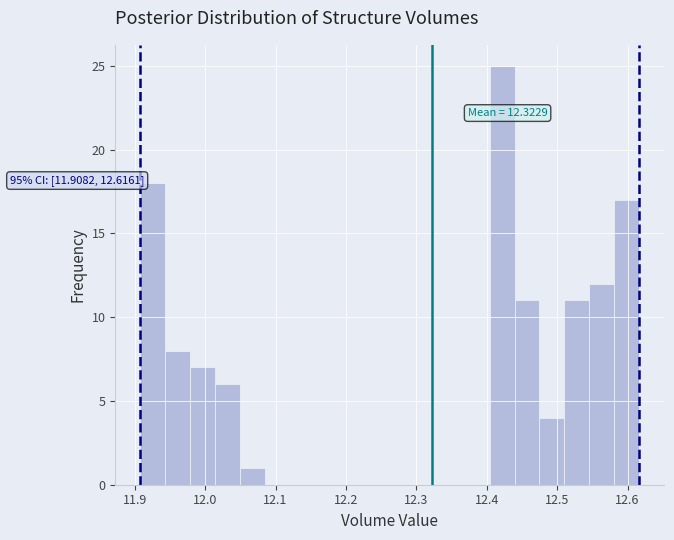

Read against the x-axis, roughly where is the centre of the tallest bar?

12.42